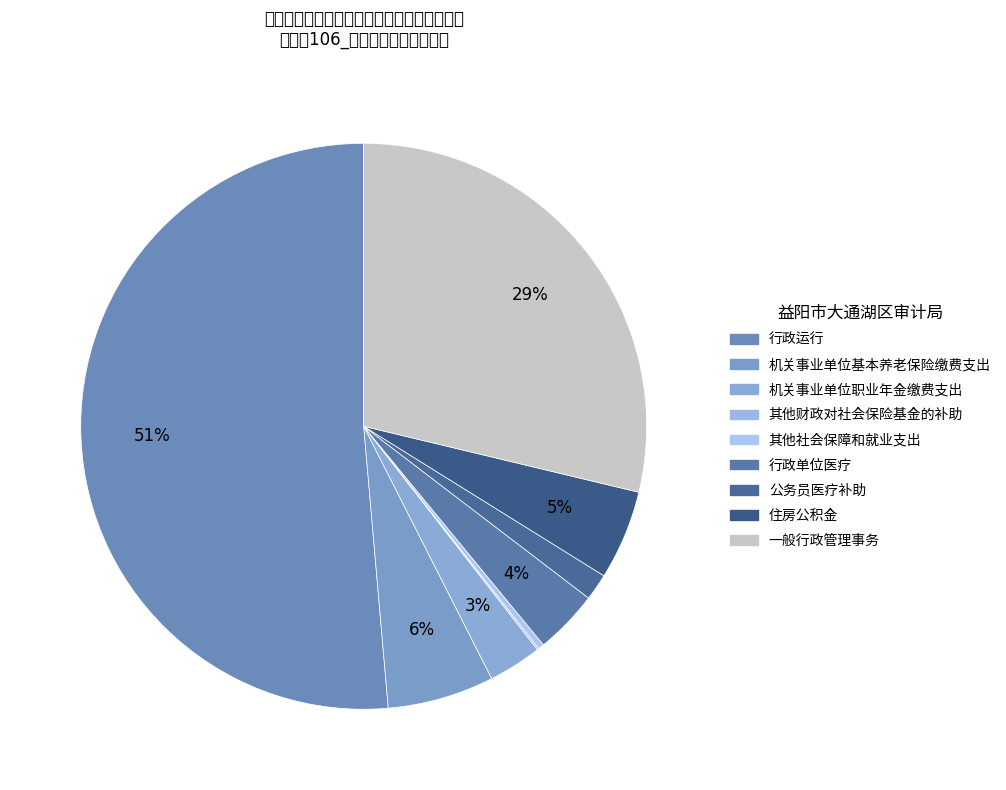

To the nearest percent, what portion does 行政运行 represent?

51%